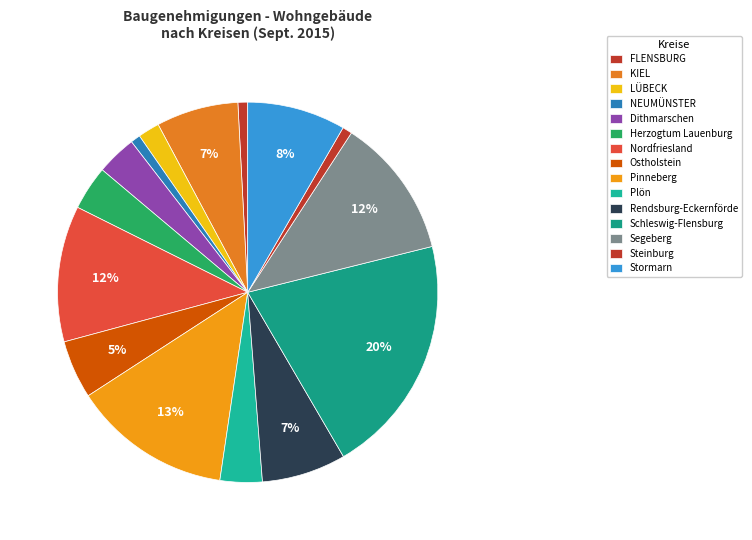

To the nearest percent, what percentage of the pie is KIEL?

7%